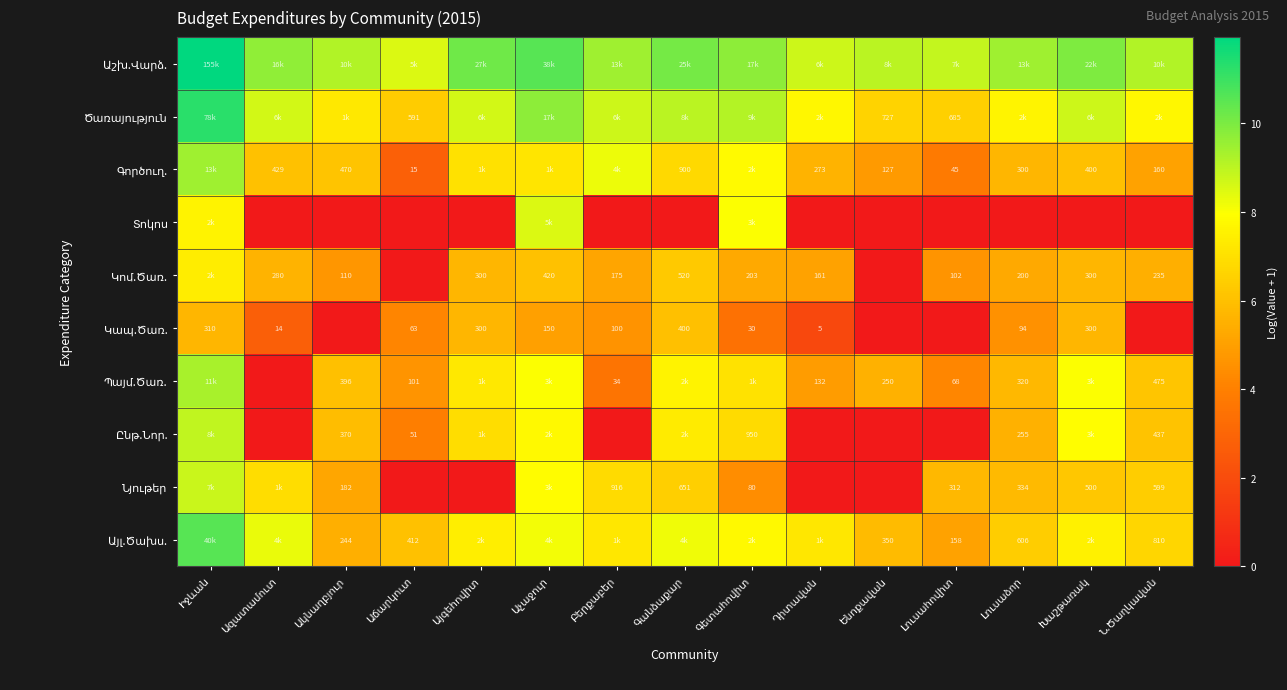

Which label corresponds to the largest value in the chart?

Իջևան